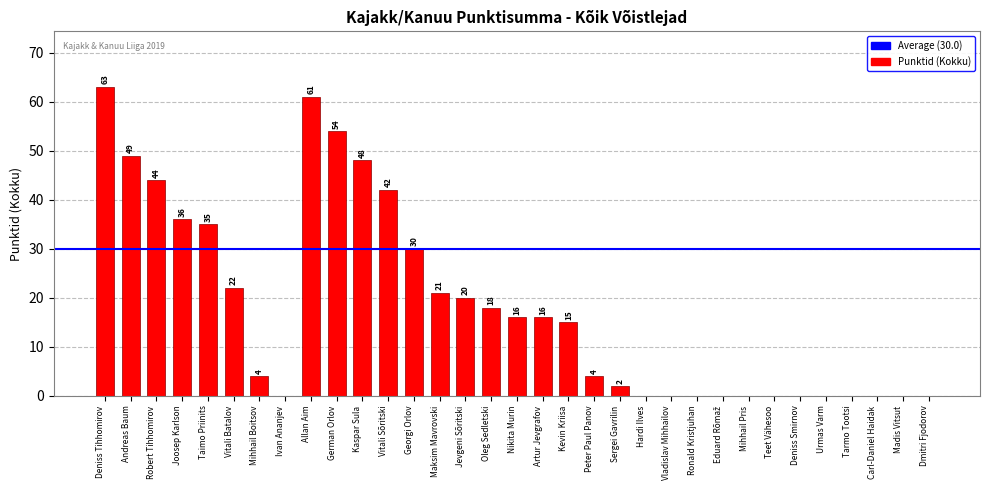

Which has a higher value, Mihhail Boitsov or Tarmo Tootsi?

Mihhail Boitsov